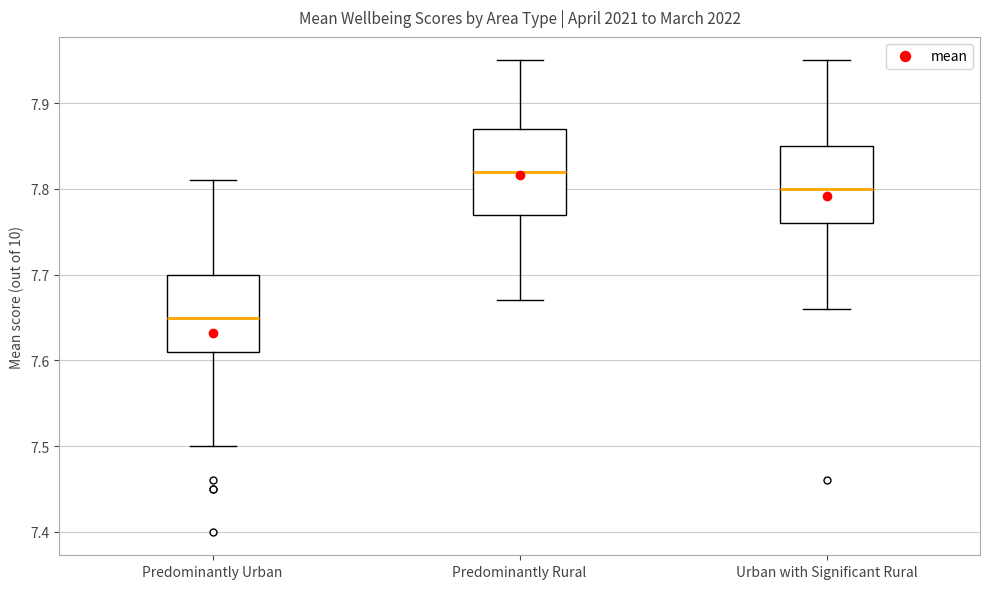

Reading left to right, transcribe this box plot: for each box, give where its median line is, the range the box spans, and where its two whiskers end, as read against the y-axis. The values are not printed on the chart, so give them approximately, as read against the axis.

Predominantly Urban: median 7.65, box 7.61 to 7.70, whiskers 7.50 to 7.81
Predominantly Rural: median 7.82, box 7.77 to 7.87, whiskers 7.67 to 7.95
Urban with Significant Rural: median 7.80, box 7.76 to 7.85, whiskers 7.66 to 7.95